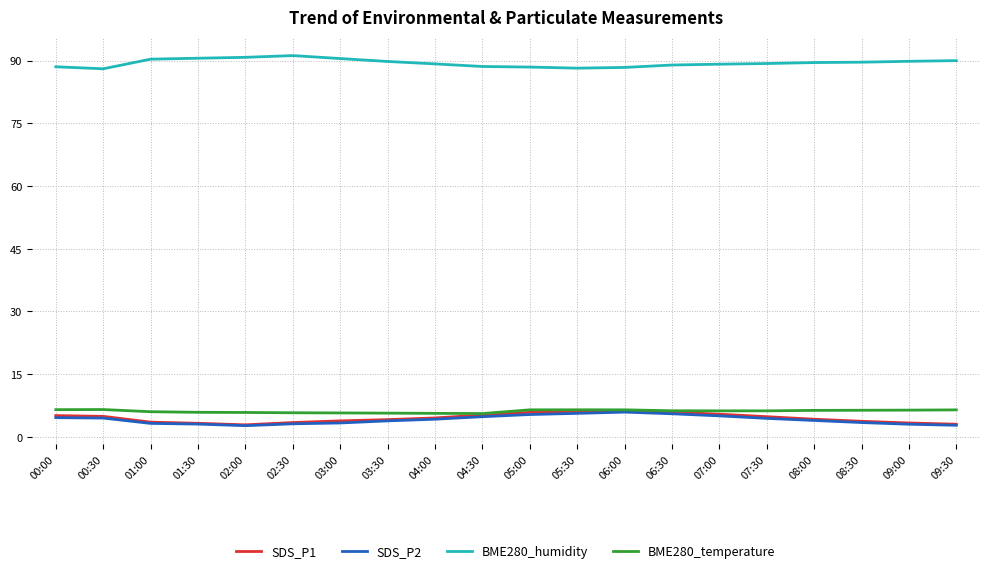

True or false: SDS_P2 and BME280_humidity intersect in this chart.

False